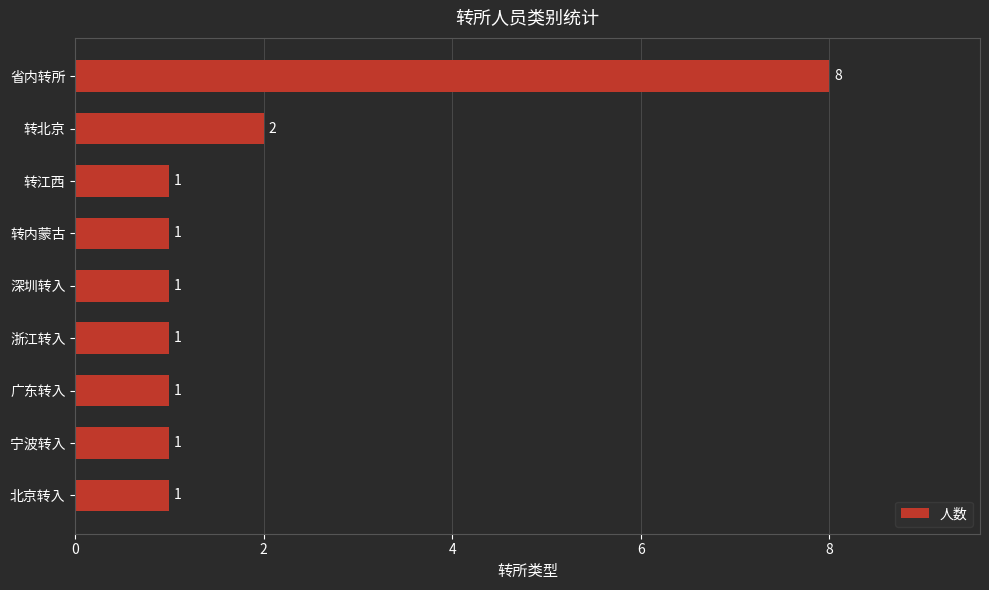

Count the number of categories in the chart.

9